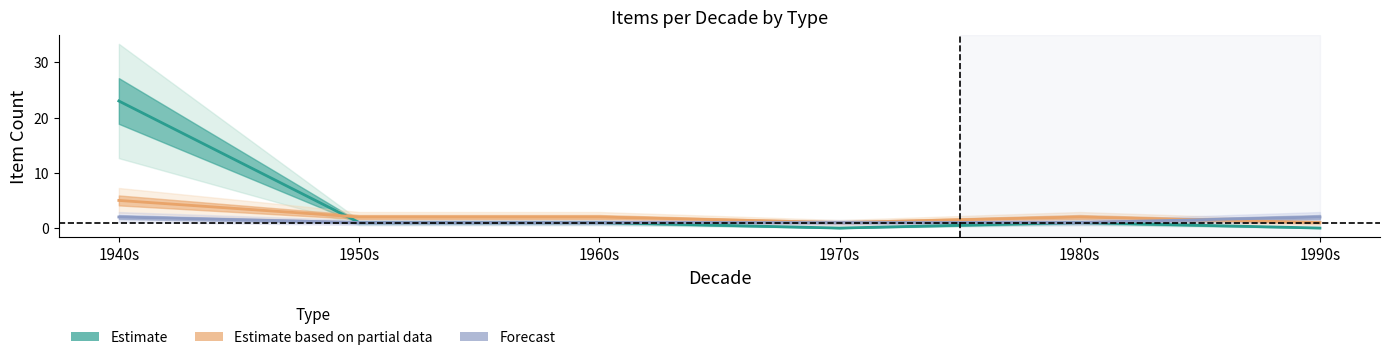

Between 1970s and 1980s, which series saw the biggest shift?

Estimate